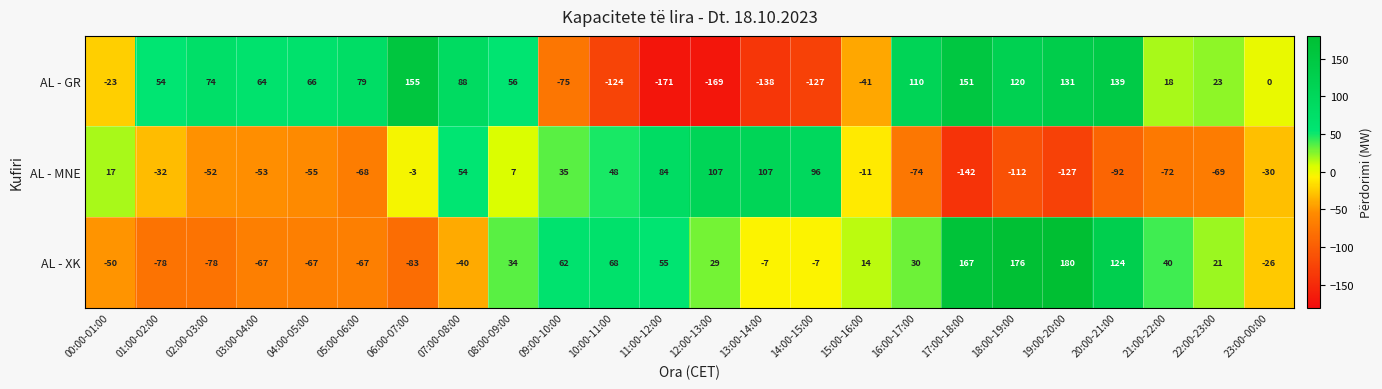

Where is AL - GR nearest to the value -8?

23:00-00:00